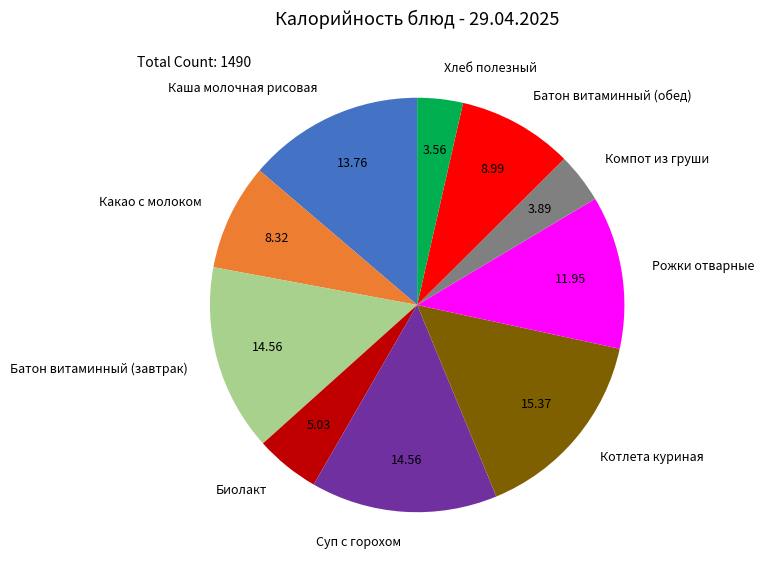

The Каша молочная рисовая slice represents 5% of the pie. True or false?

False